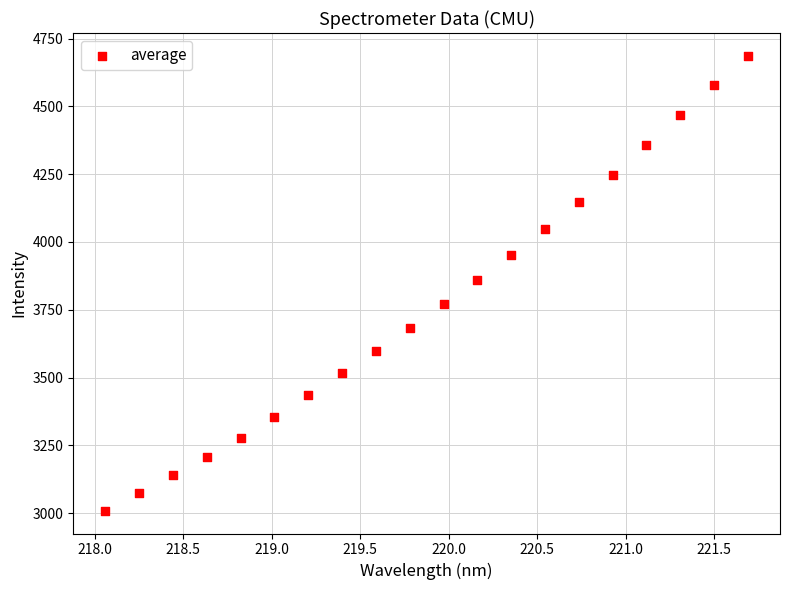

What is the range of Y values (max minus min)?

1677.9